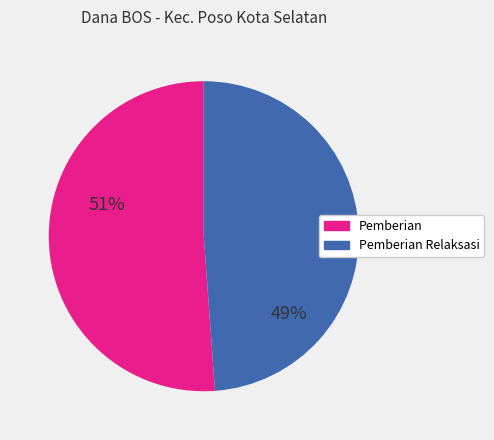

Is it true that Pemberian Relaksasi is 40% of the pie?

False